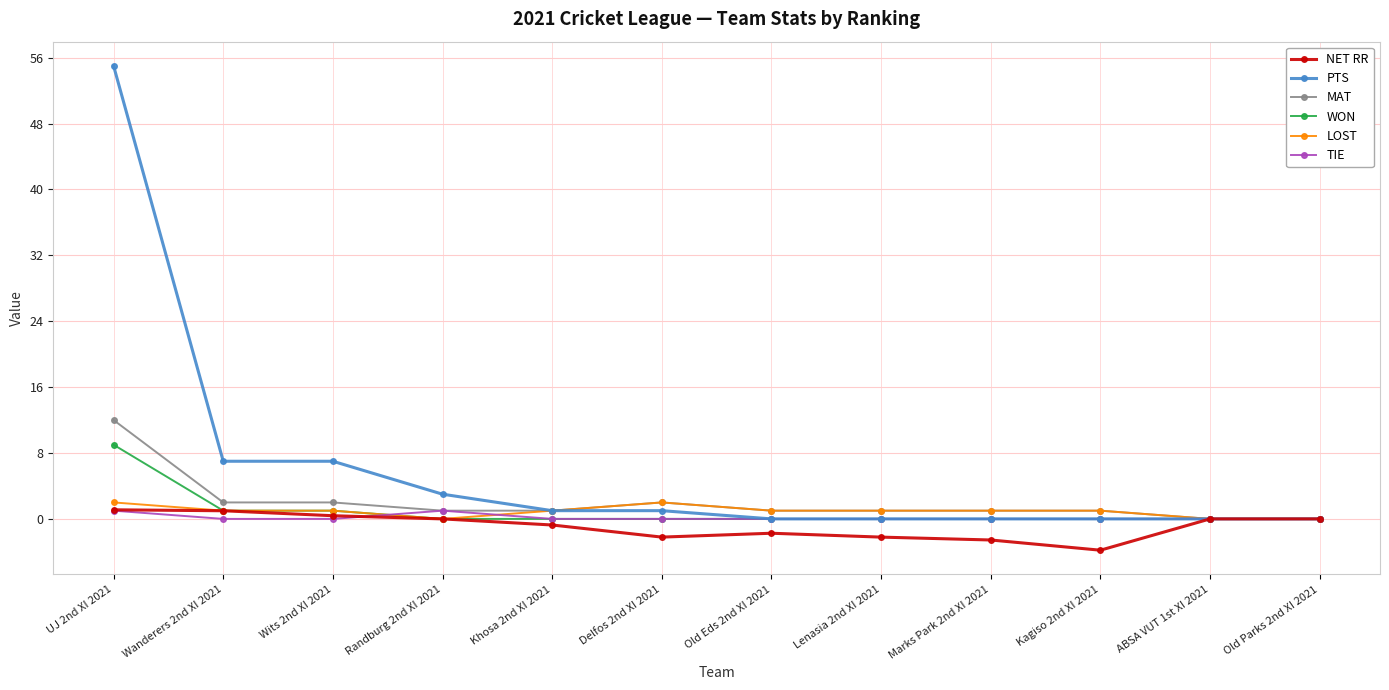

What position from the left is Lenasia 2nd XI 2021?

8